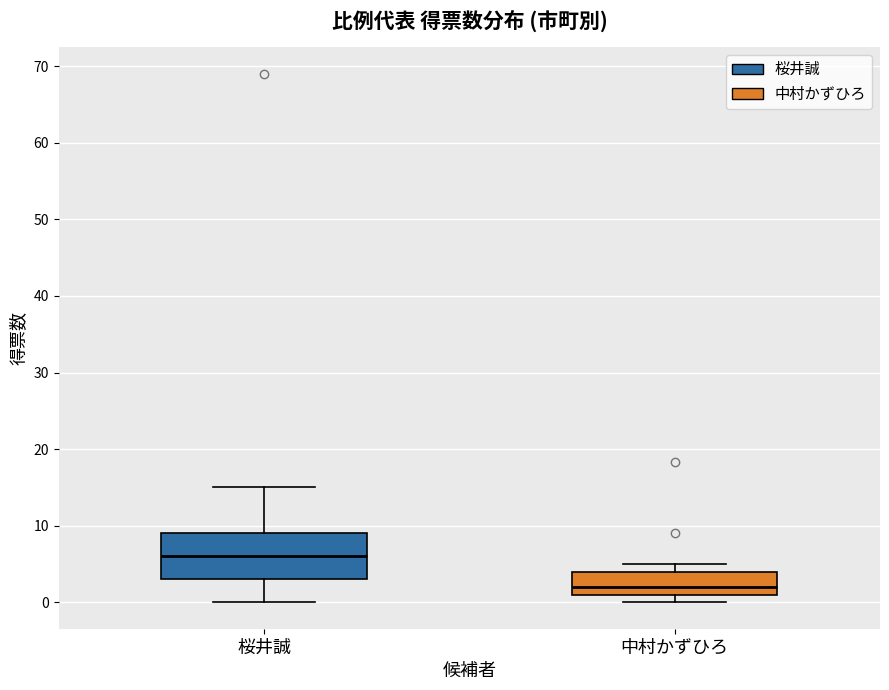

Where is the upper edge of the box for 中村かずひろ on the y-axis? The values are not printed on the chart, so give them approximately, as read against the axis.

4